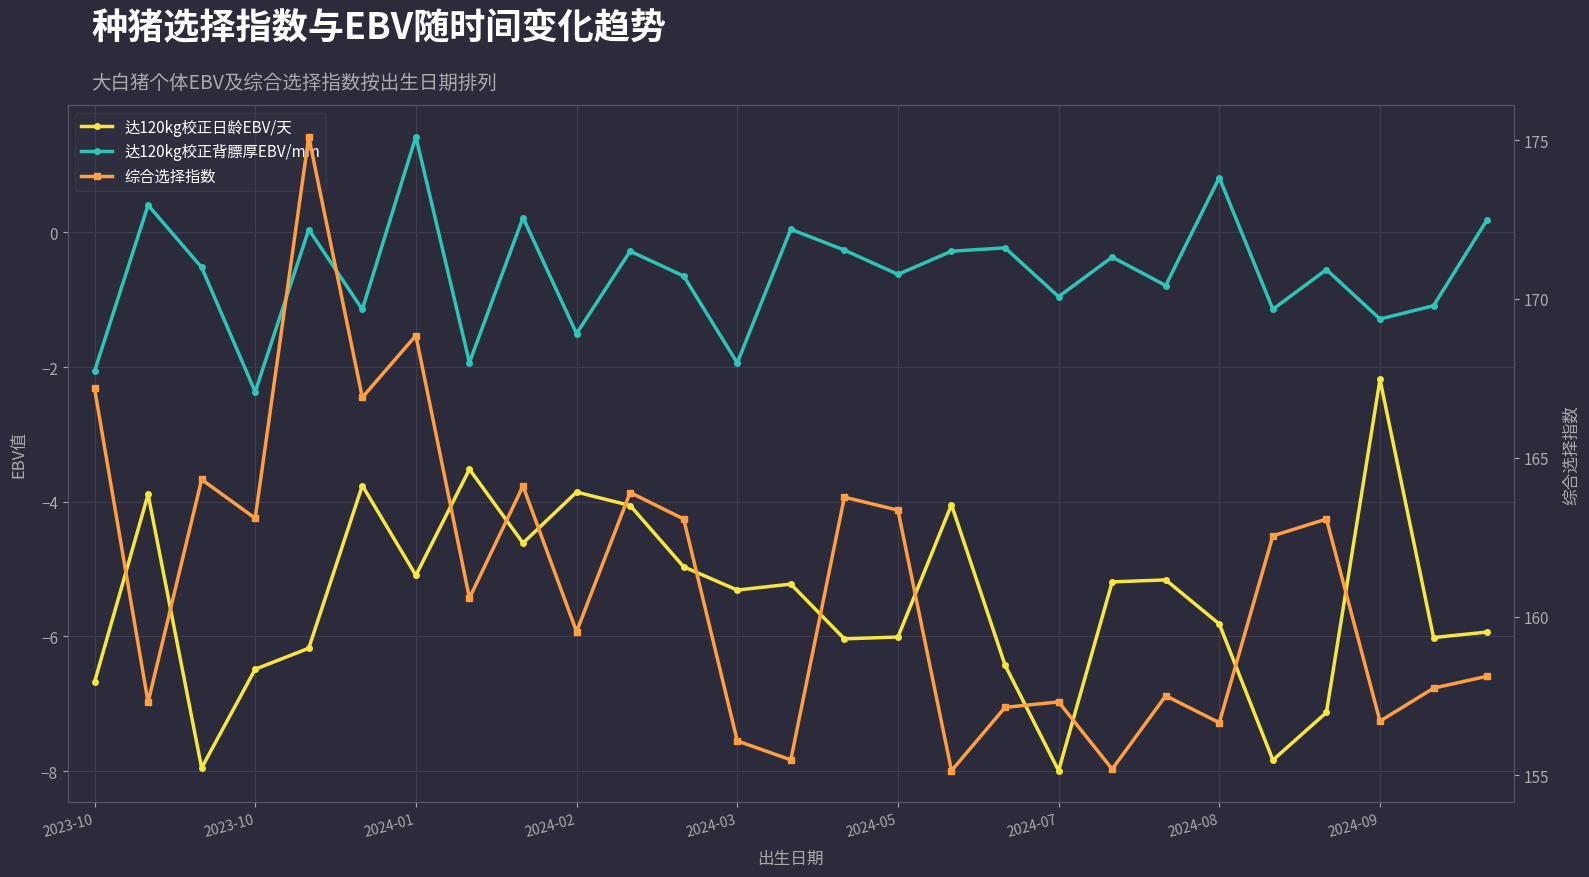

Is the value of 达120kg校正背膘厚EBV/mm at 16 greater than the value of 综合选择指数 at 9?

No